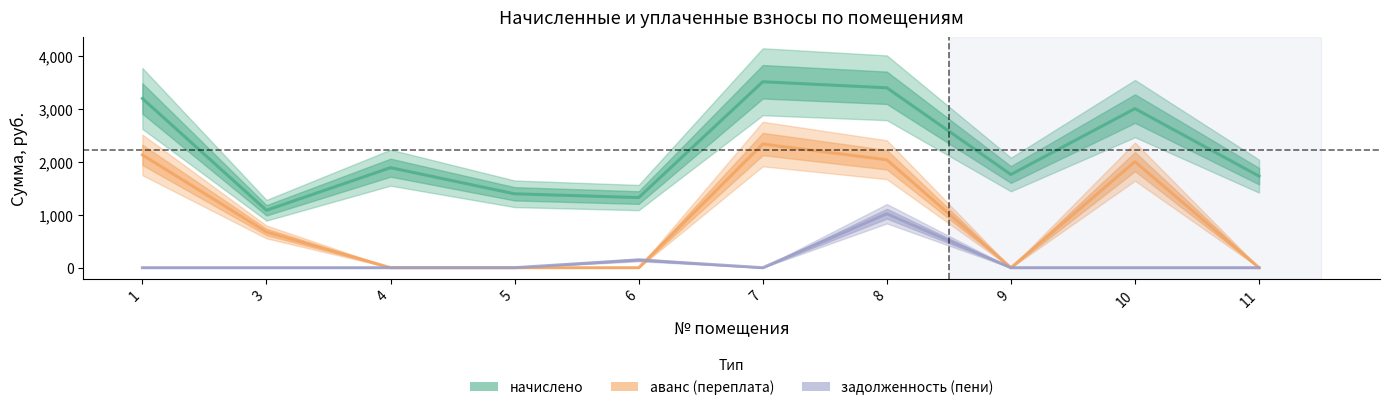

The задолженность (пени) series shows 1021.7 at 8. True or false?

True